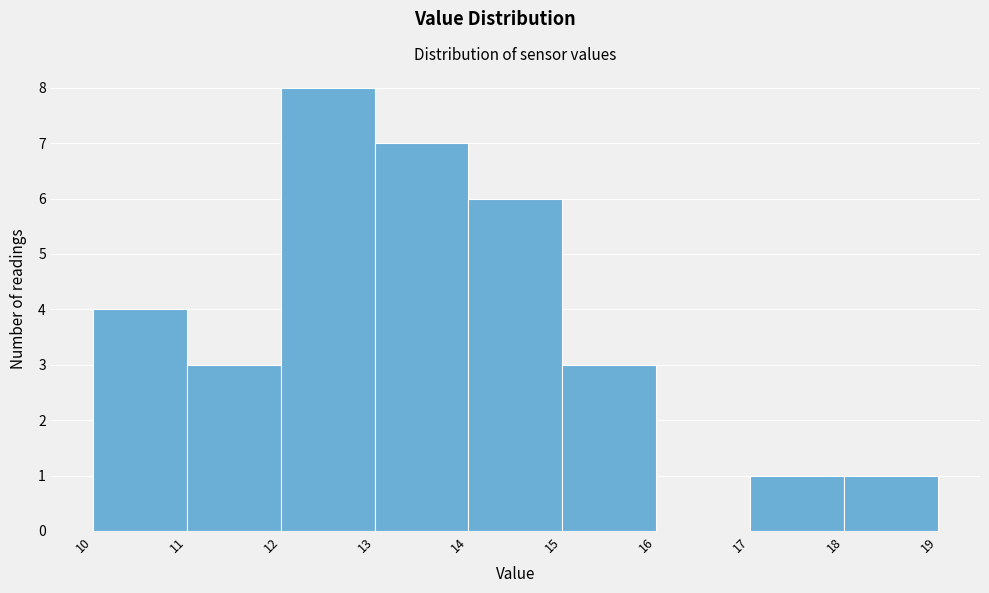

Reading left to right, transcribe this chart: for each bar, give the range it covers on the x-axis and its height. The values are not printed on the chart, so give them approximately, as read against the axis.

10 to 11: 4
11 to 12: 3
12 to 13: 8
13 to 14: 7
14 to 15: 6
15 to 16: 3
16 to 17: 0
17 to 18: 1
18 to 19: 1